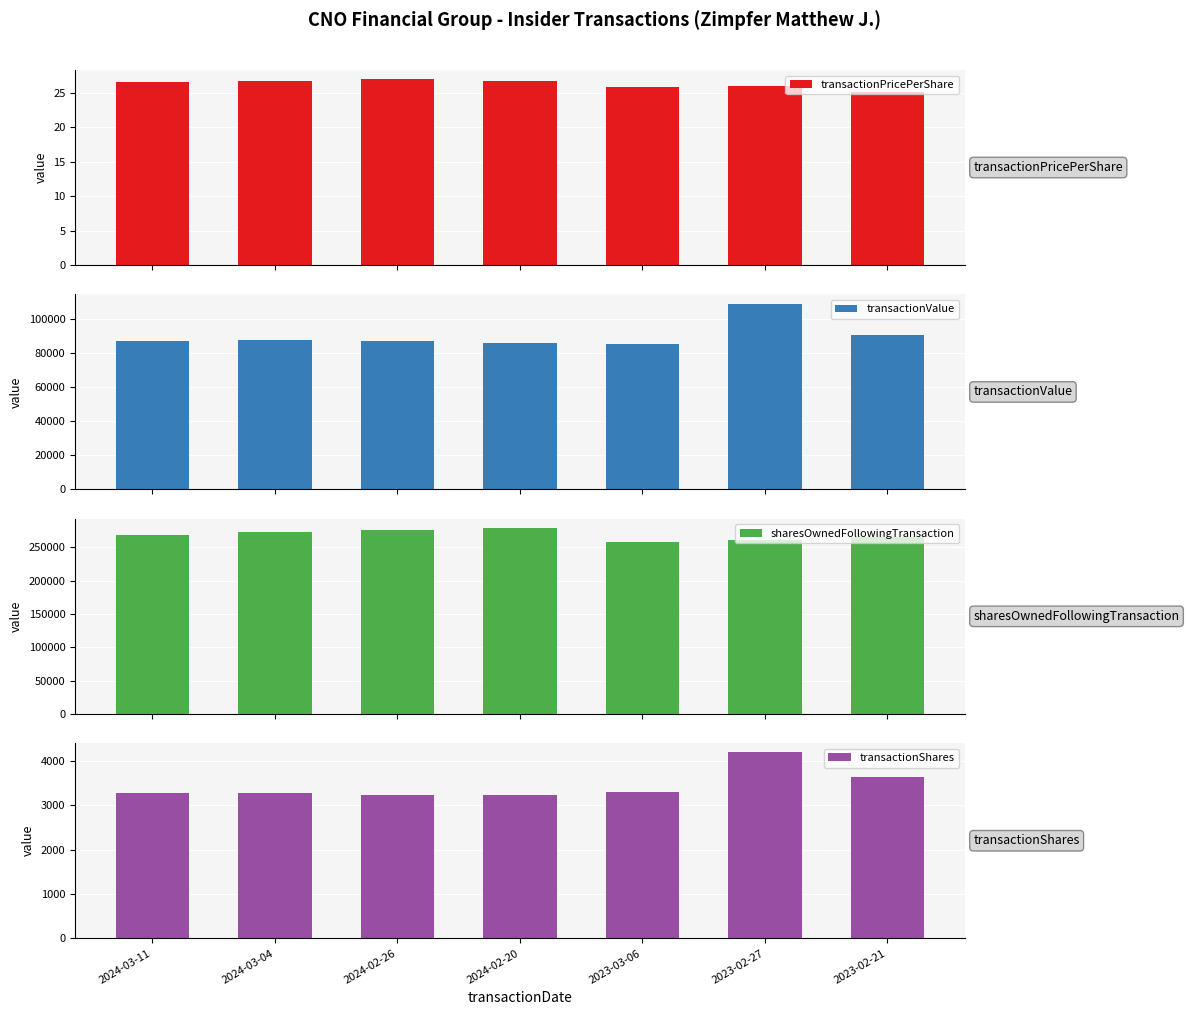

What is the total value across all series at 2024-02-26?

365880.0